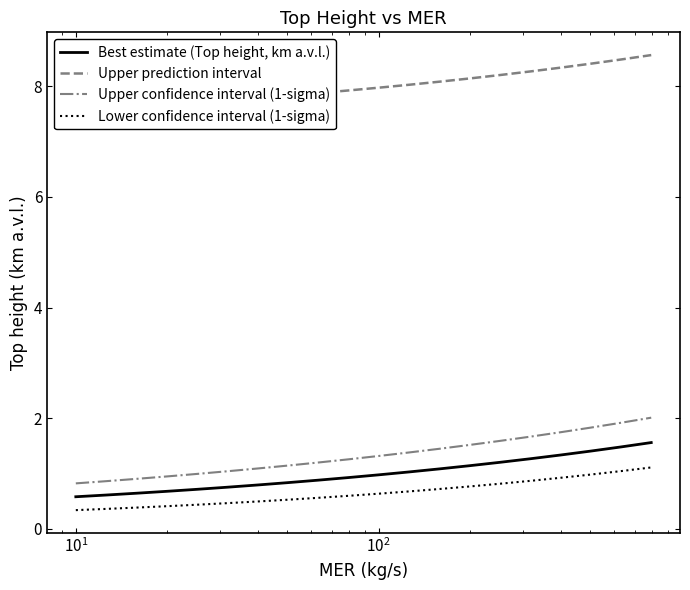

True or false: Upper confidence interval (1-sigma) and Best estimate (Top height, km a.v.l.) cross at least once.

False